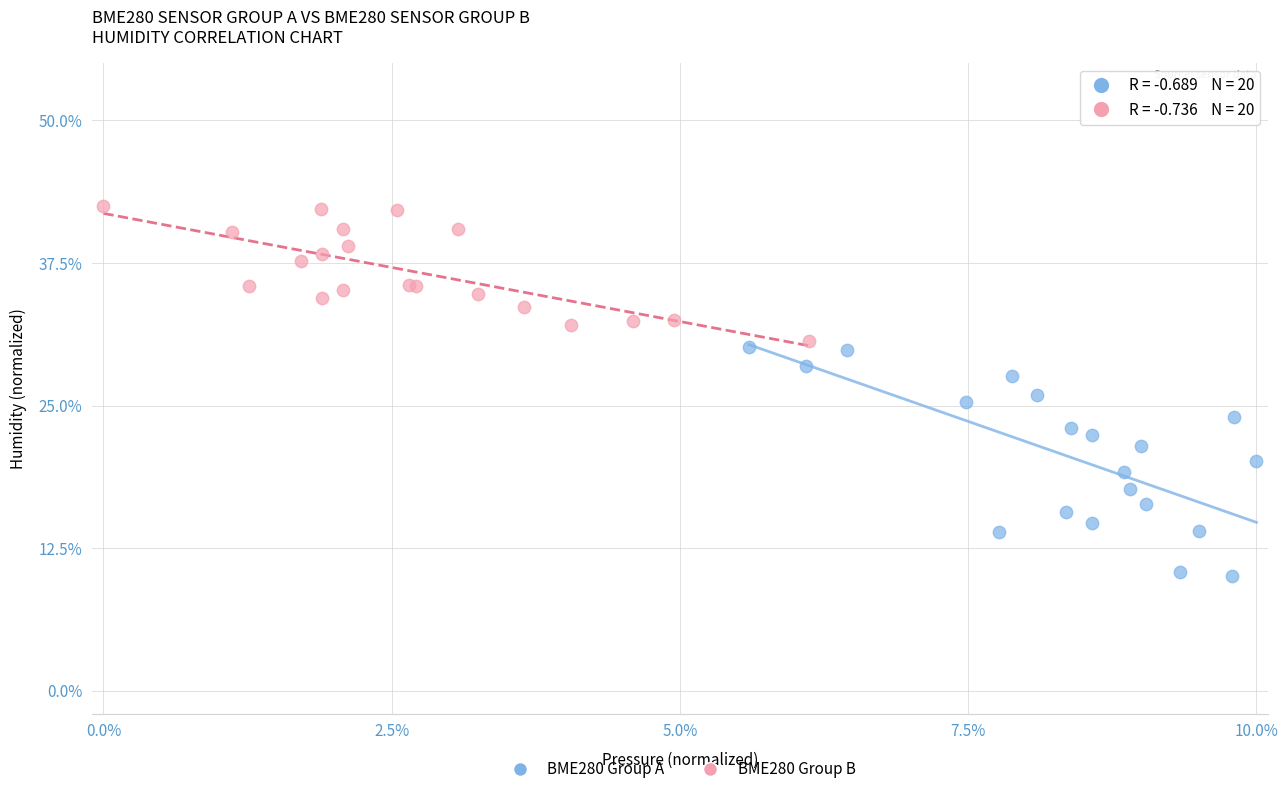

Which series has the widest spread of Y values?

BME280 Group A